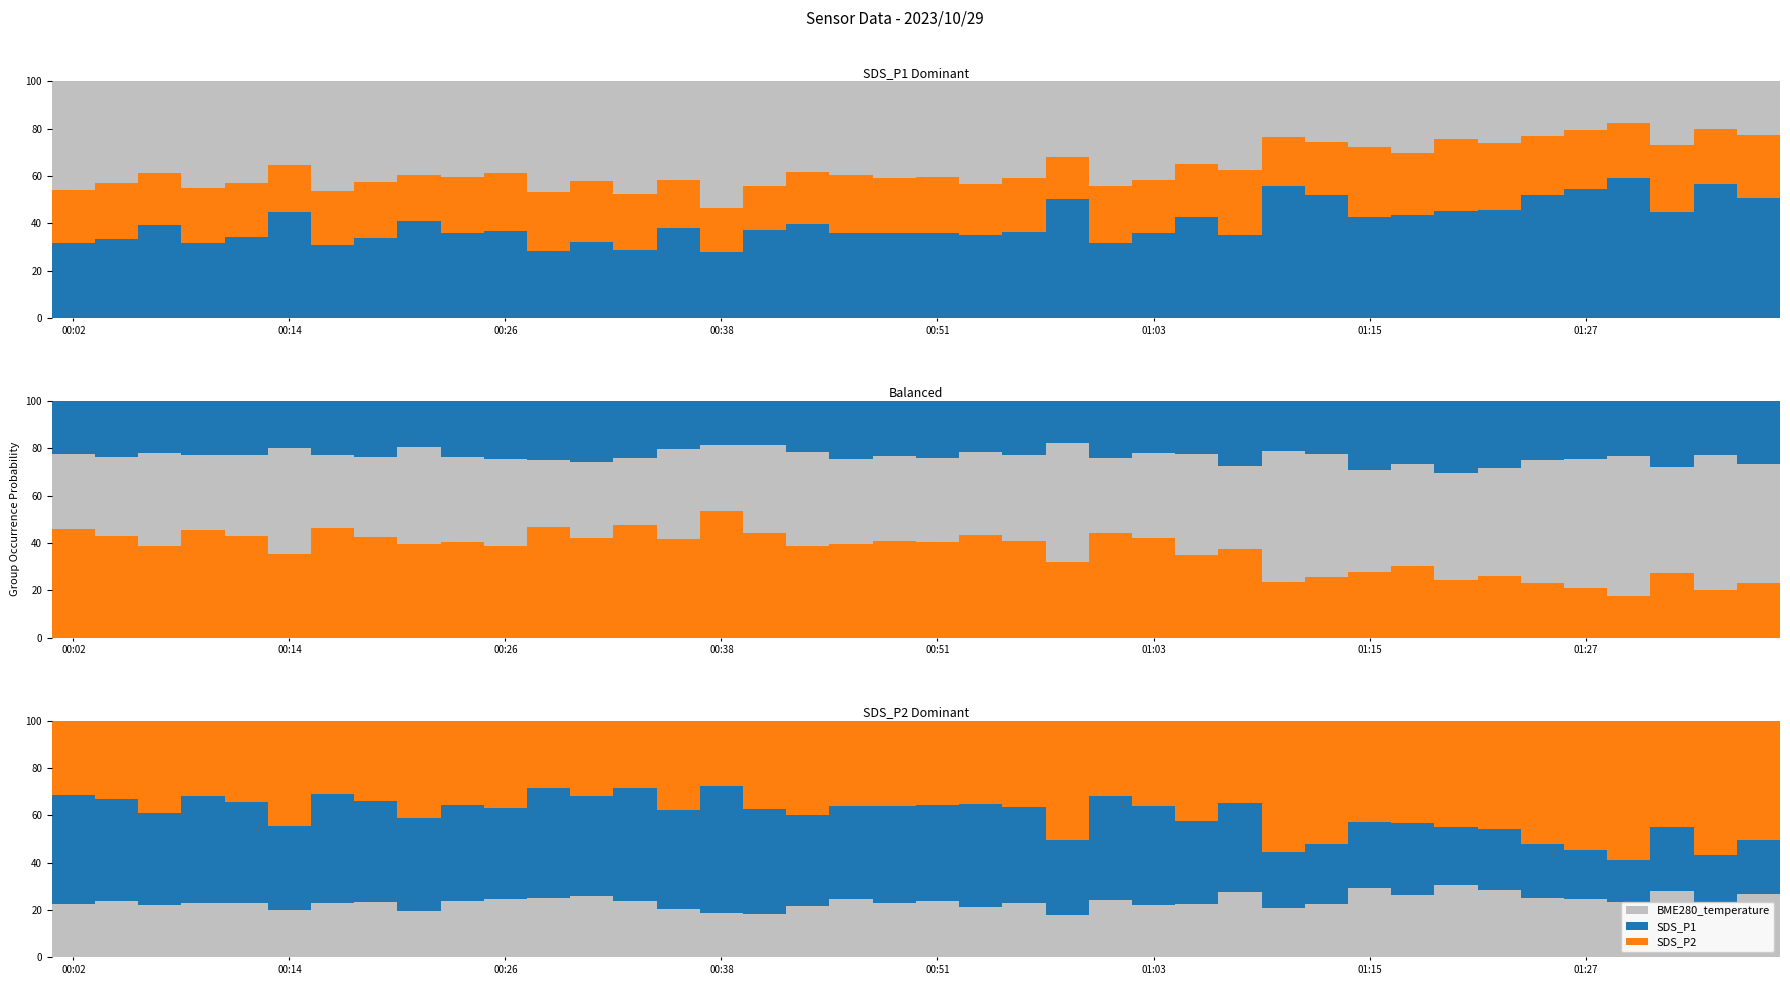

At how many categories does at least one series exceed 48?

9